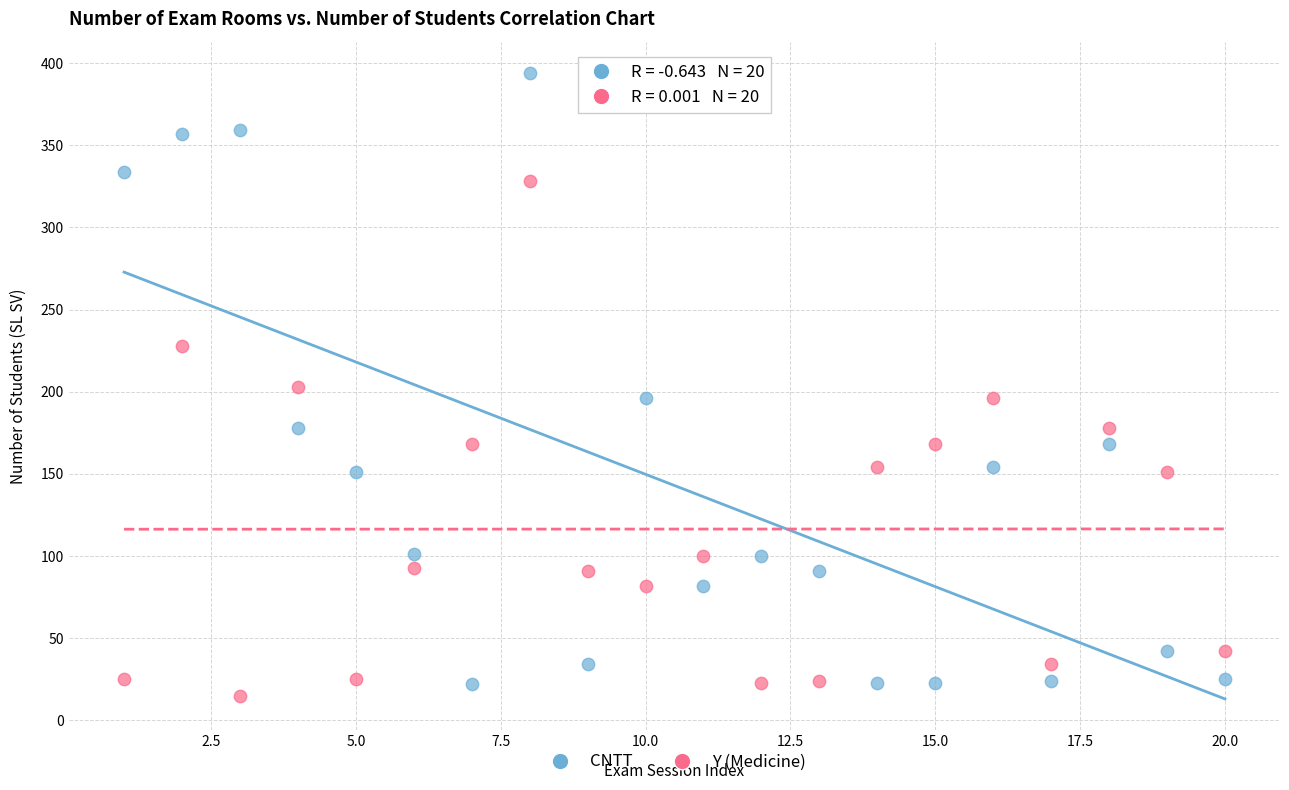

What are all the series names shown in the legend?

CNTT, Y (Medicine)